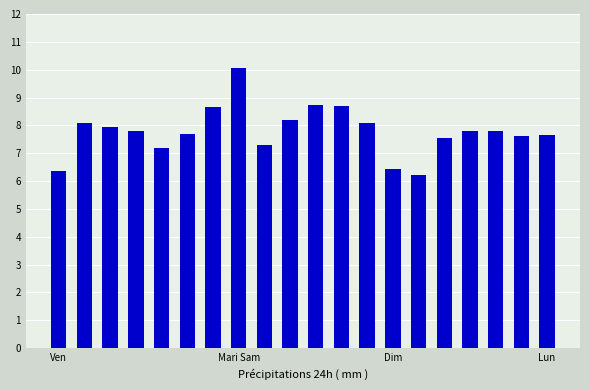

What is the value of the 12th bar from the left?

8.7